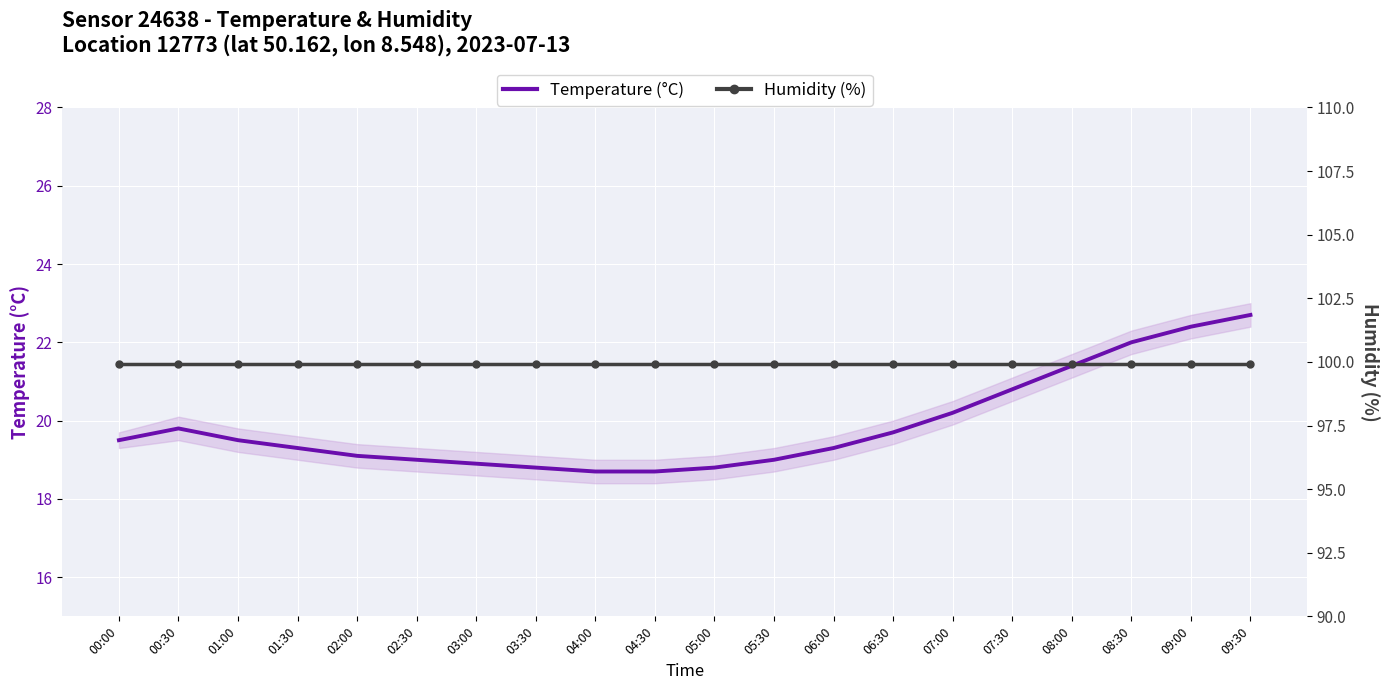

At which category does the chart reach its minimum across all series?

04:00